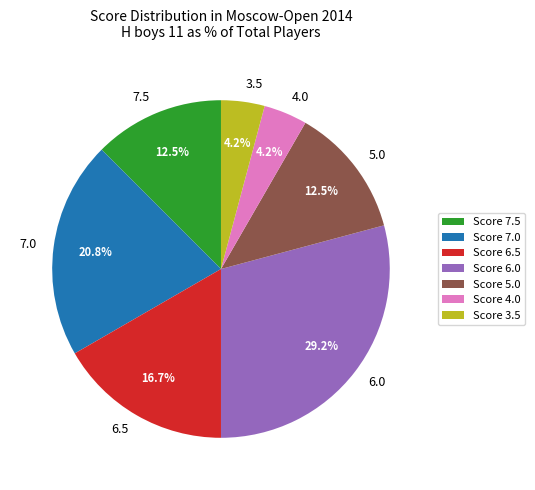

What is the ratio of the value at 7.0 to the value at 7.5?

1.7